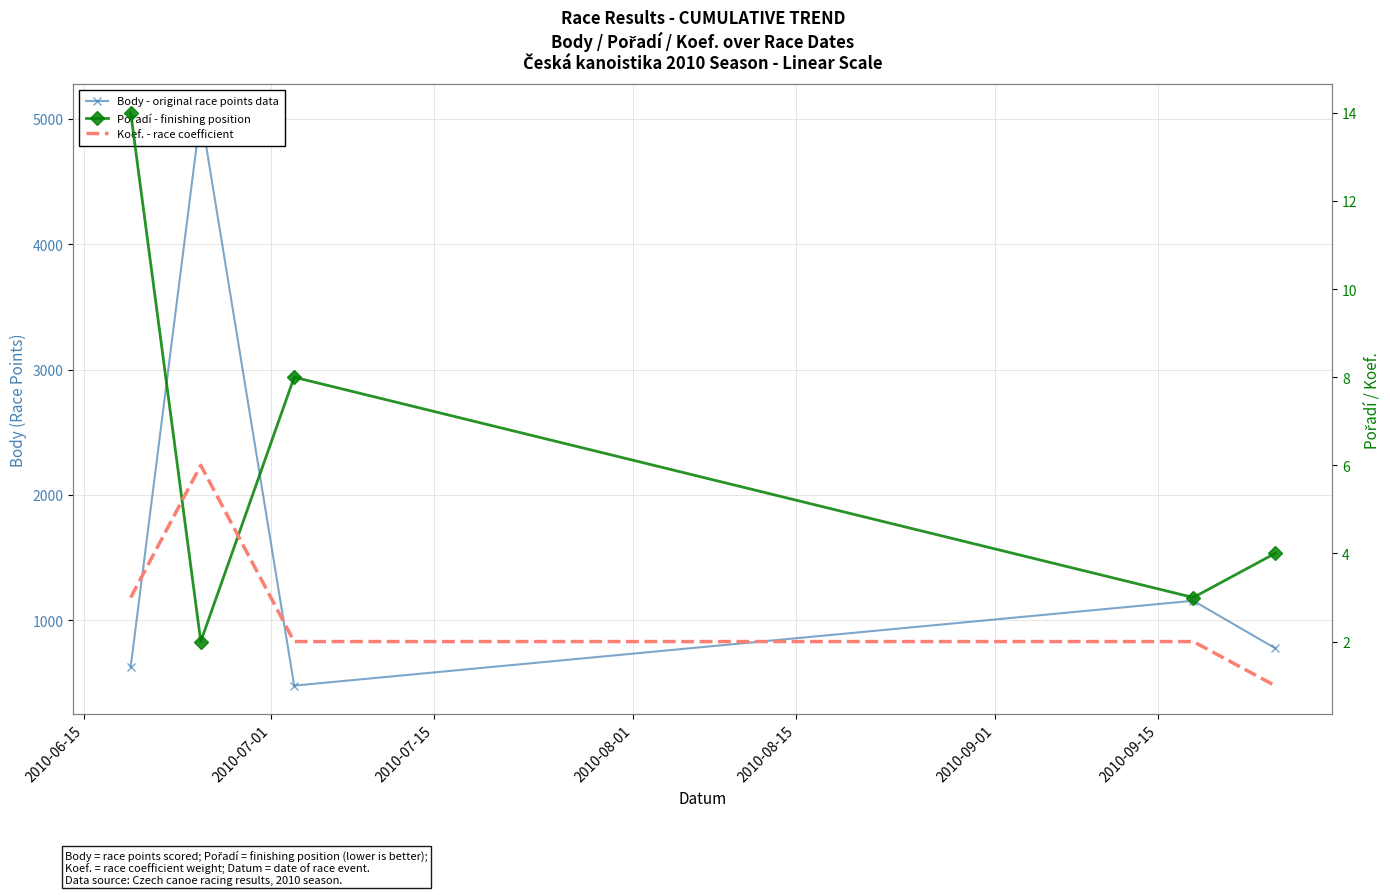

What is the value of the Body - original race points data point at the 2nd from the left?

5048